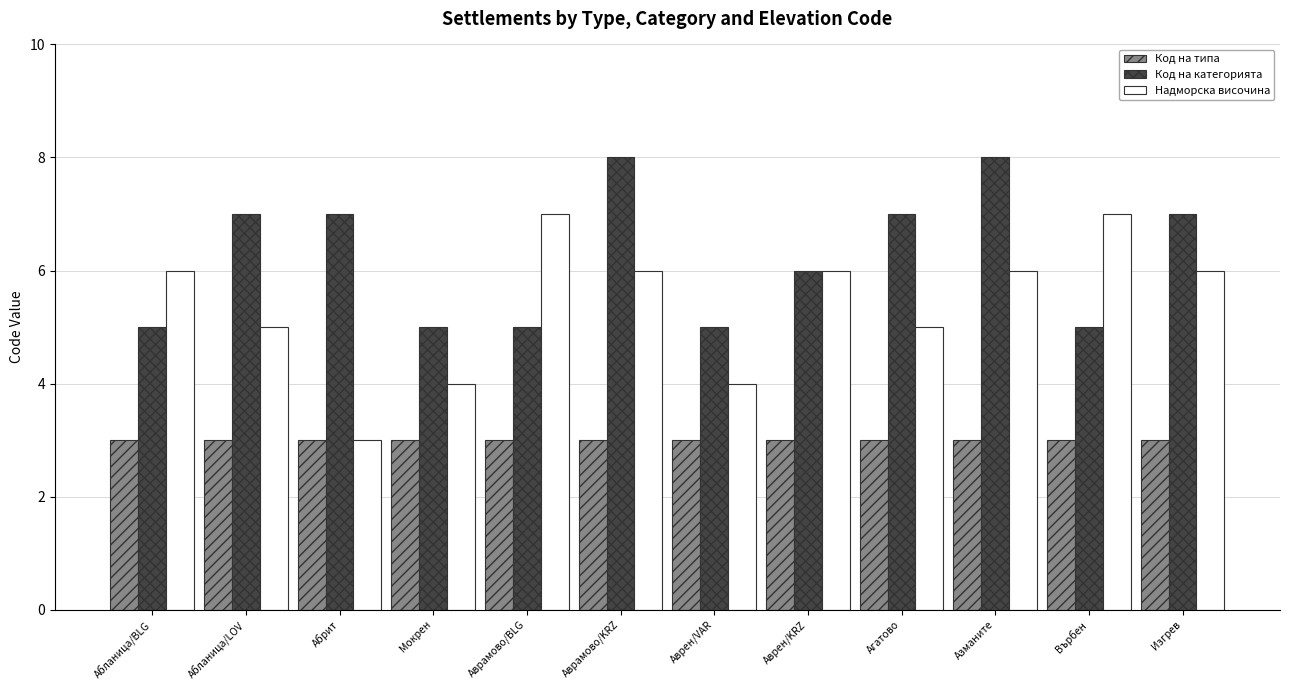

How many distinct data groups are displayed?

3